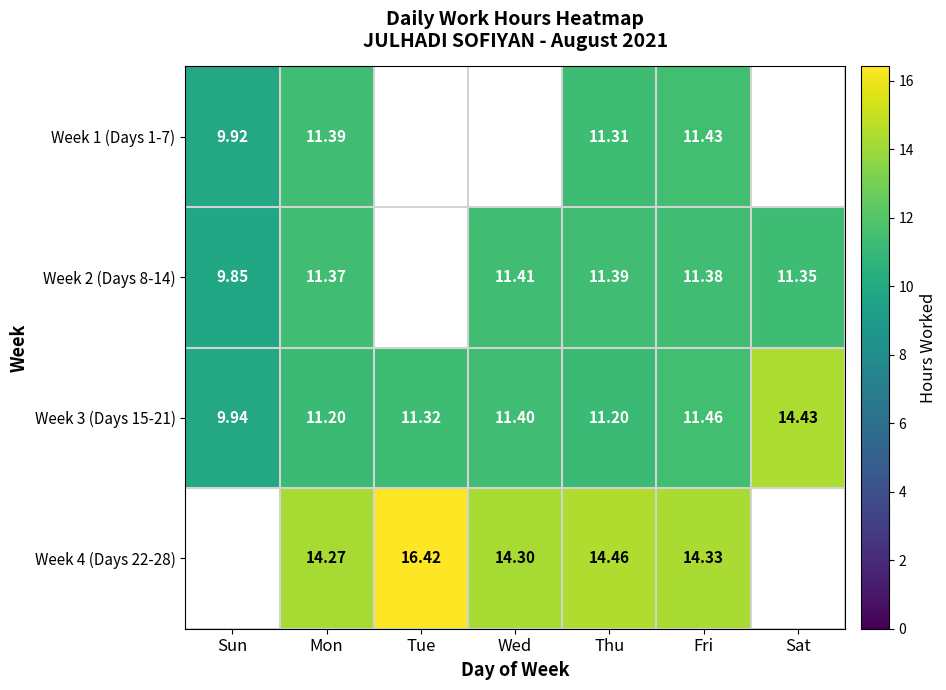

Is the value of Week 2 (Days 8-14) at Wed greater than the value of Week 1 (Days 1-7) at Mon?

Yes